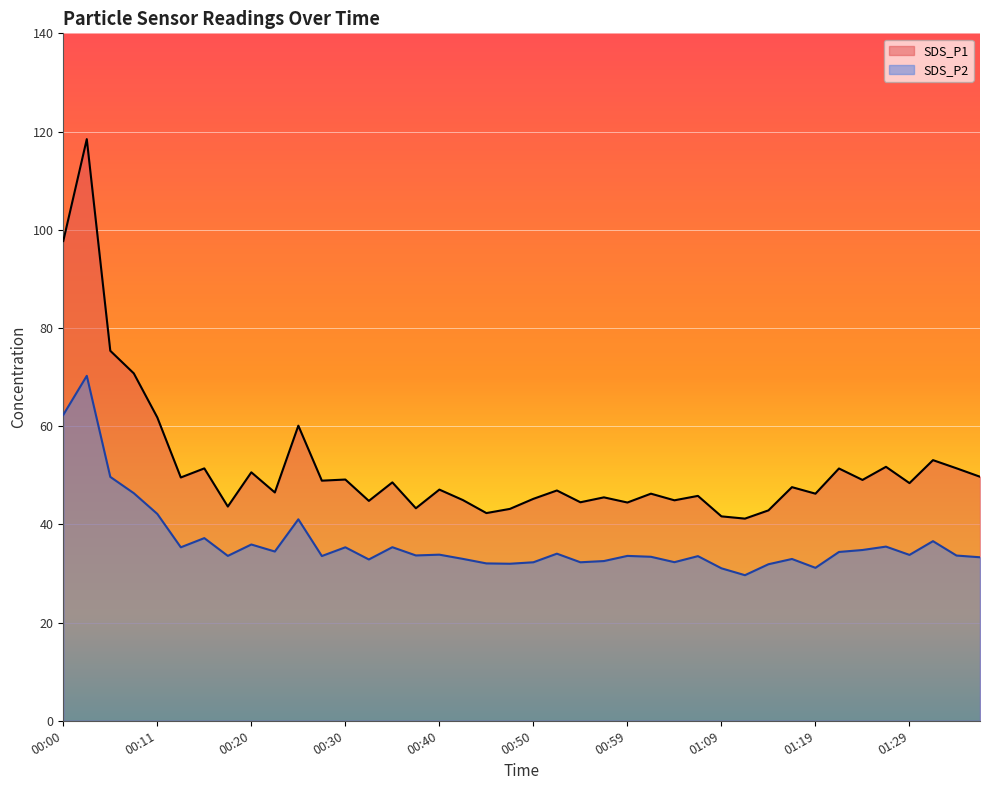

How many lines are shown in the chart?

2